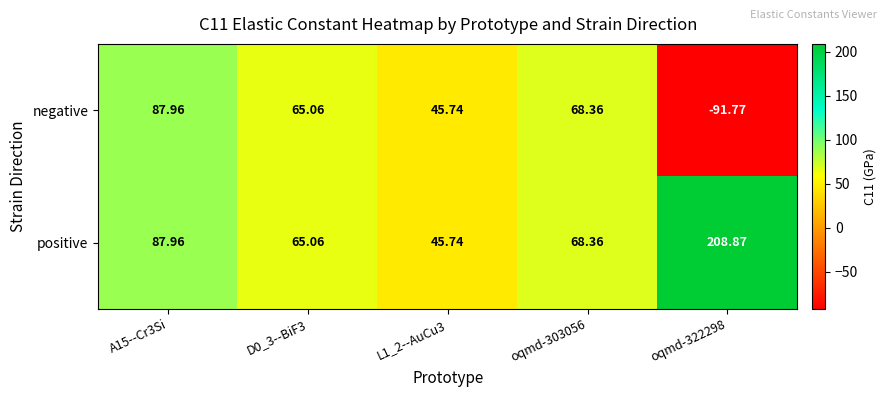

Which series has the widest spread of values?

negative